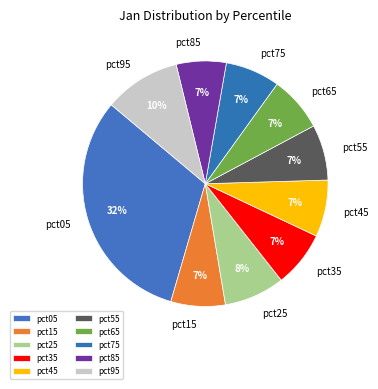

To the nearest percent, what percentage of the pie is pct15?

7%